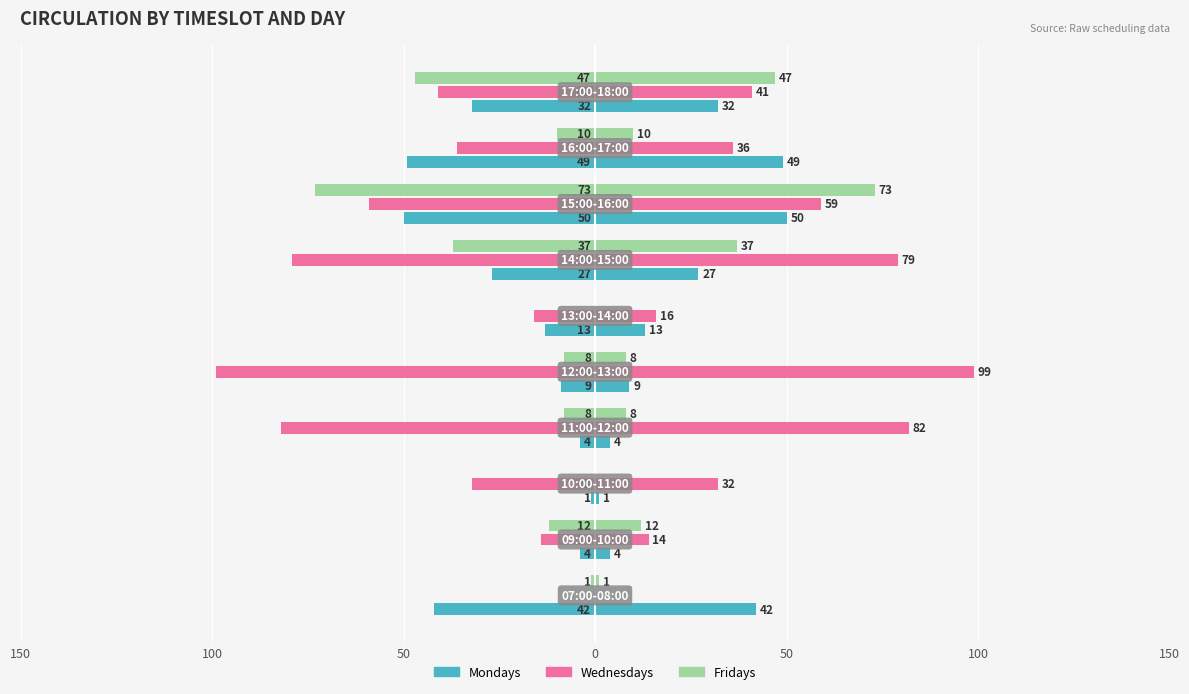

How many data points in Mondays are less than -13?

5